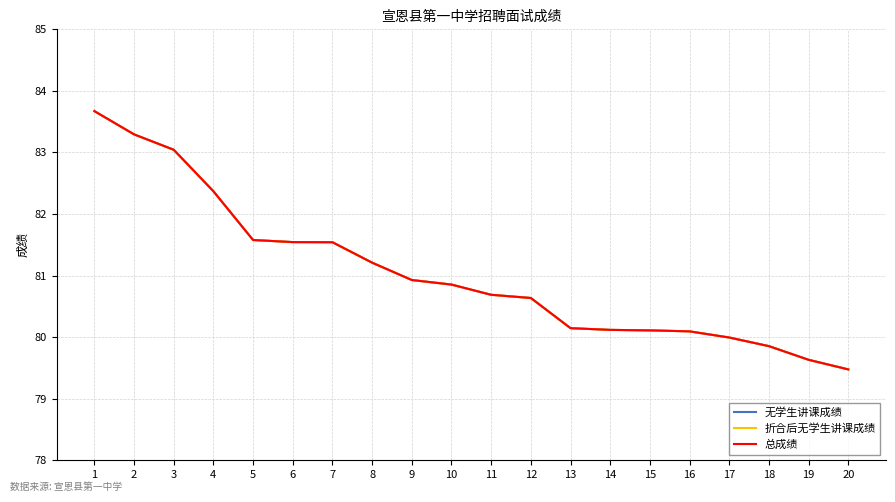

Where is 折合后无学生讲课成绩 nearest to the value 81?

9